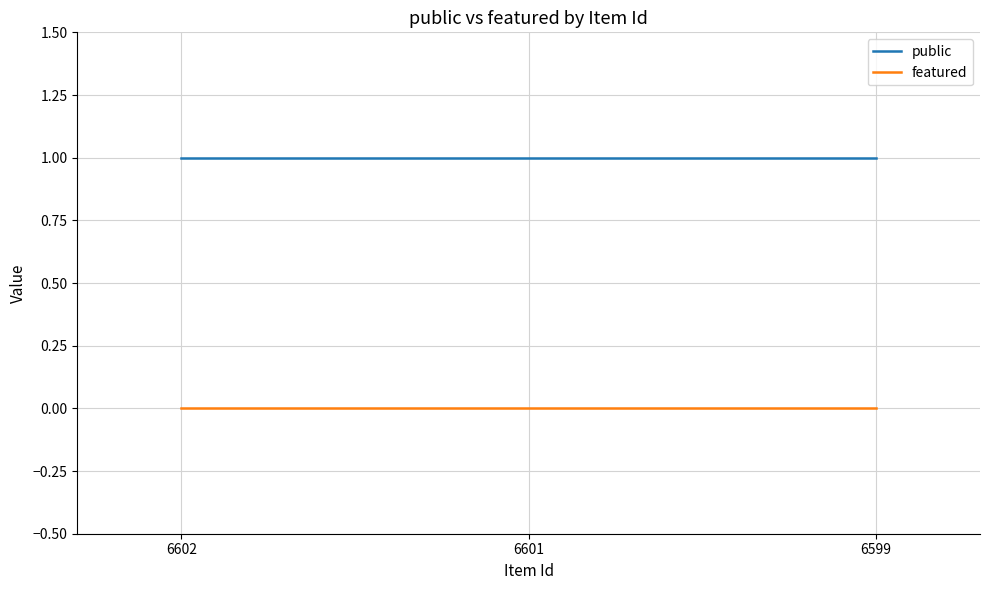

Does the chart display data point markers on the line(s)?

No